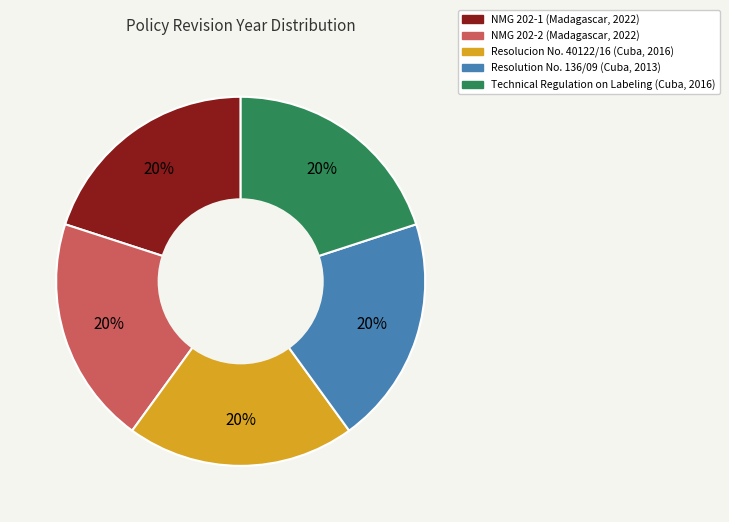

To the nearest percent, what is the average slice percentage?

20%